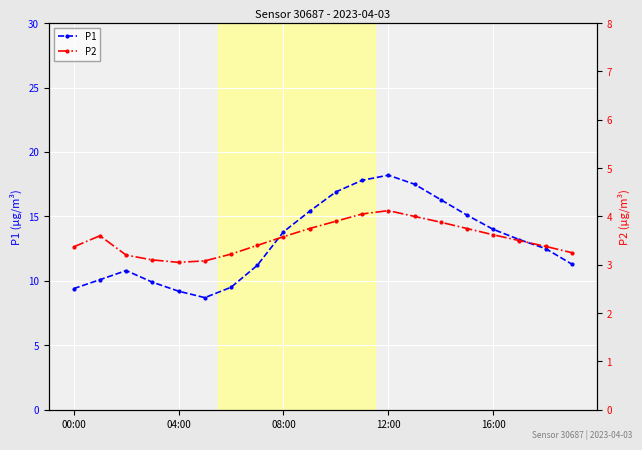

Which category has the highest value in the P1 series?

12:00